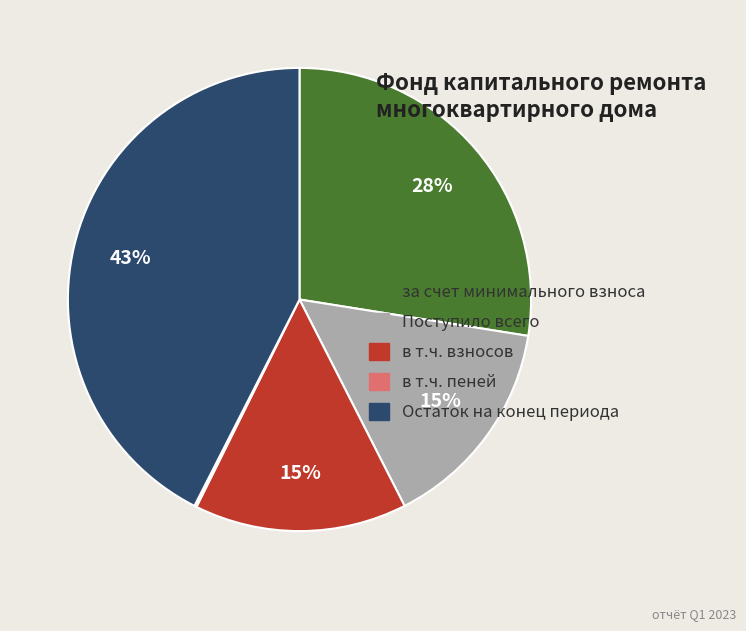

Is there any slice that represents more than half of the pie?

No